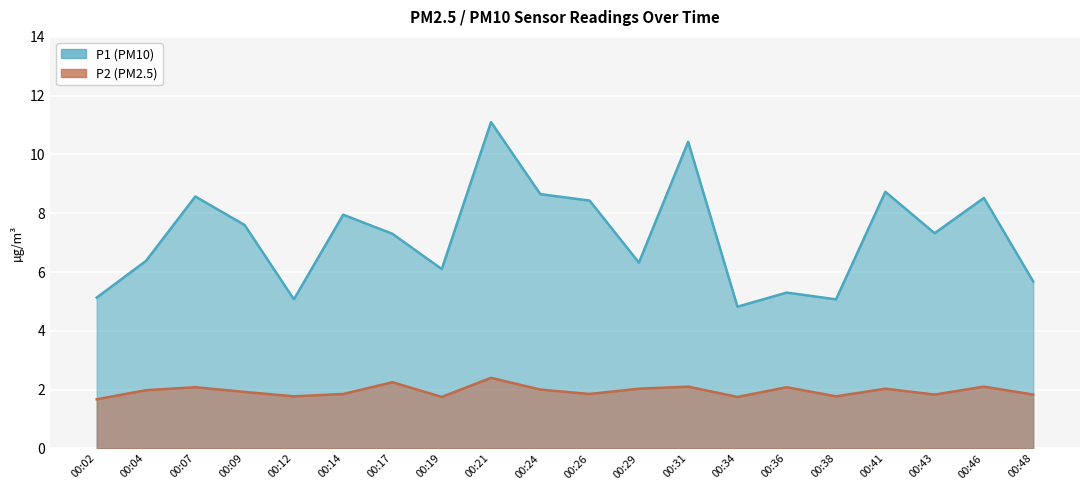

Is the value of P2 at 00:46 greater than the value of P1 at 00:43?

No